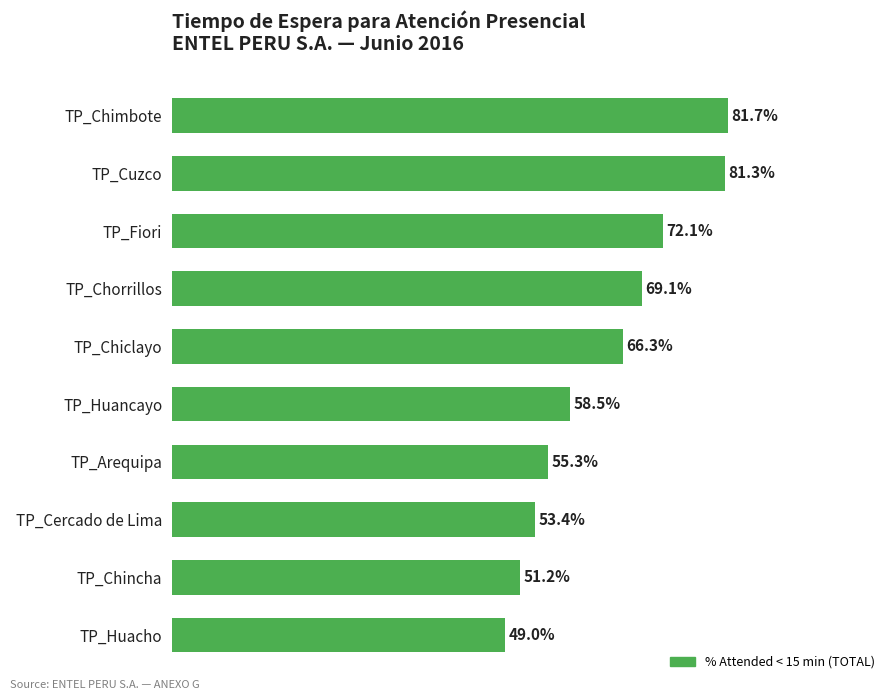

At which label is the value closest to 65?

TP_Chiclayo